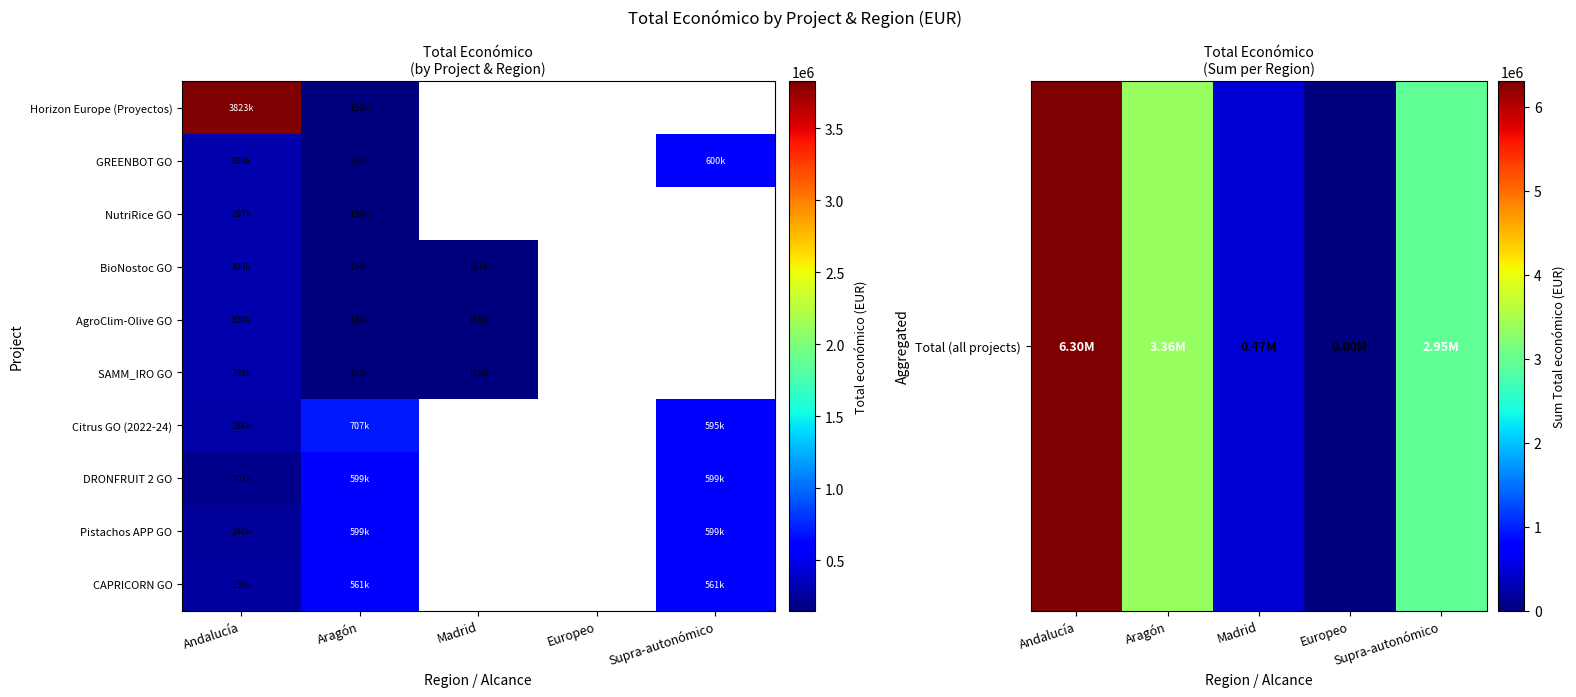

What is the sum of the Citrus GO (2022-24) values at Aragón and Andalucía?

992730.0